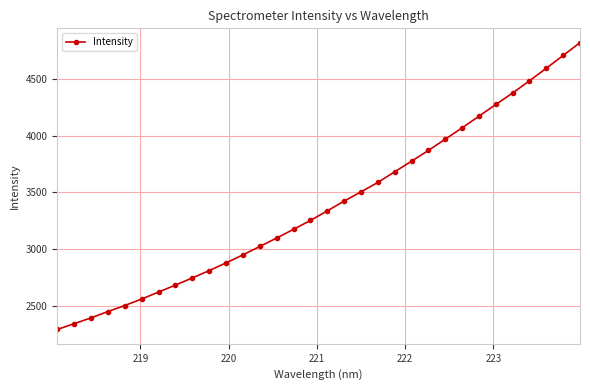

What is the difference between the second highest and minimum values?

2419.1